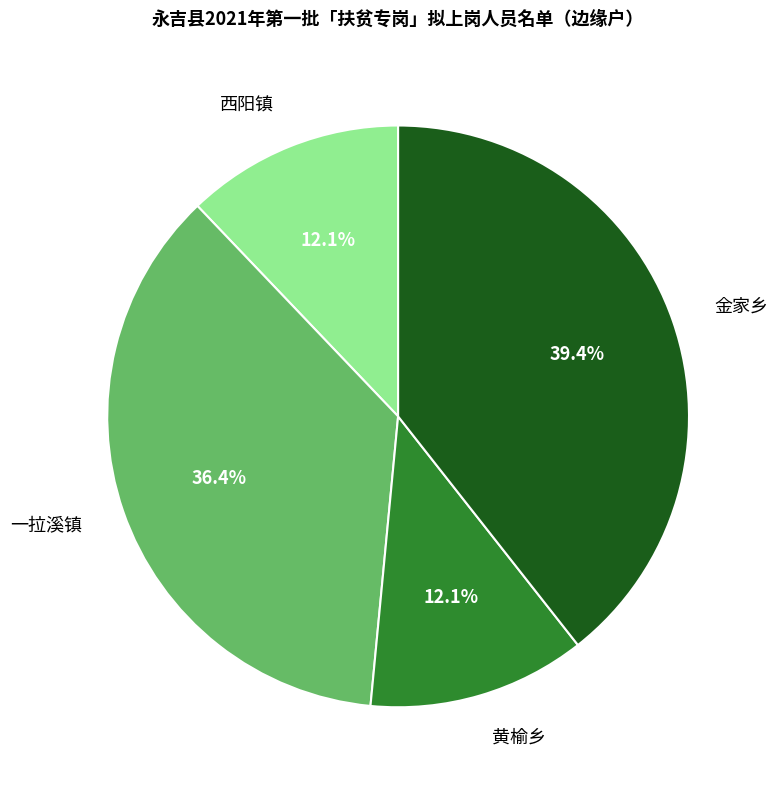

Between 西阳镇 and 一拉溪镇, which is larger?

一拉溪镇